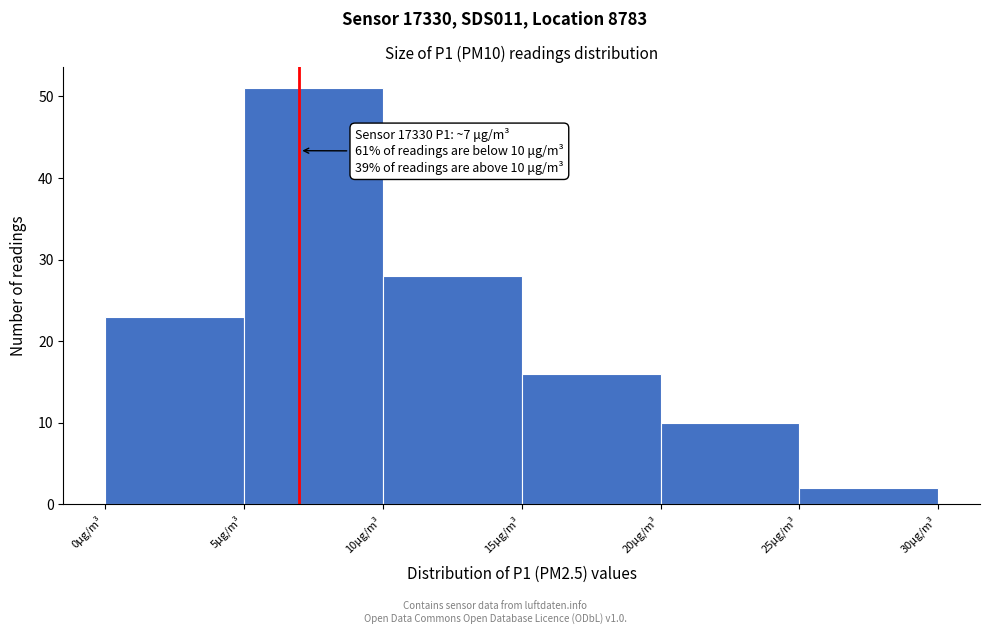

Which range on the x-axis has the tallest bar?

5 to 10